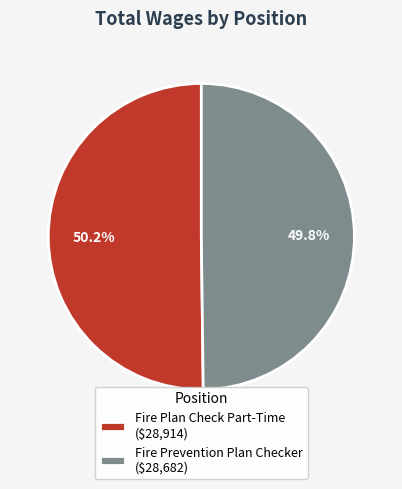

How much of the chart is everything except Fire Plan Check Part-Time ($28,914)?

49.8%